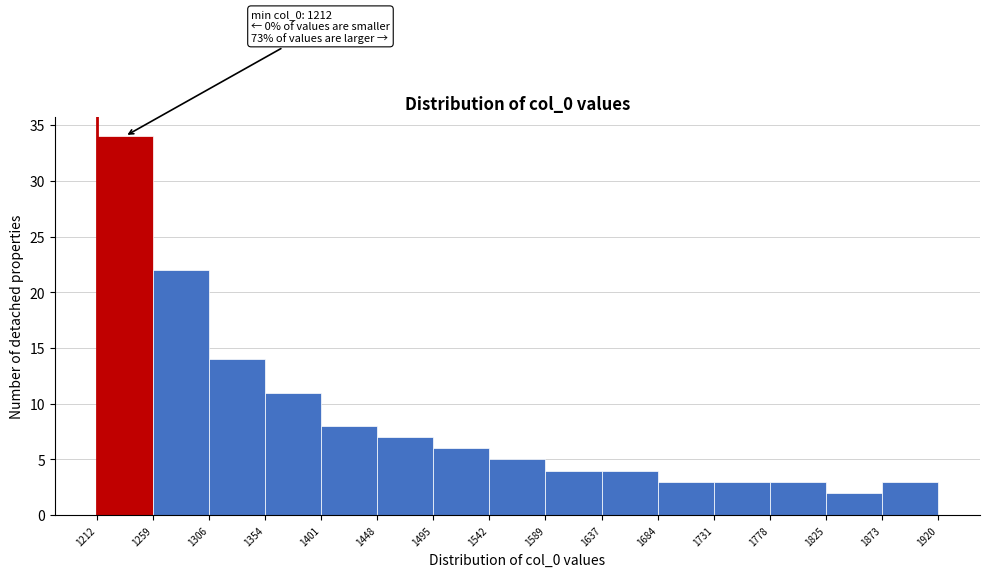

Over which range of the x-axis is the bar tallest?

1212 to 1259